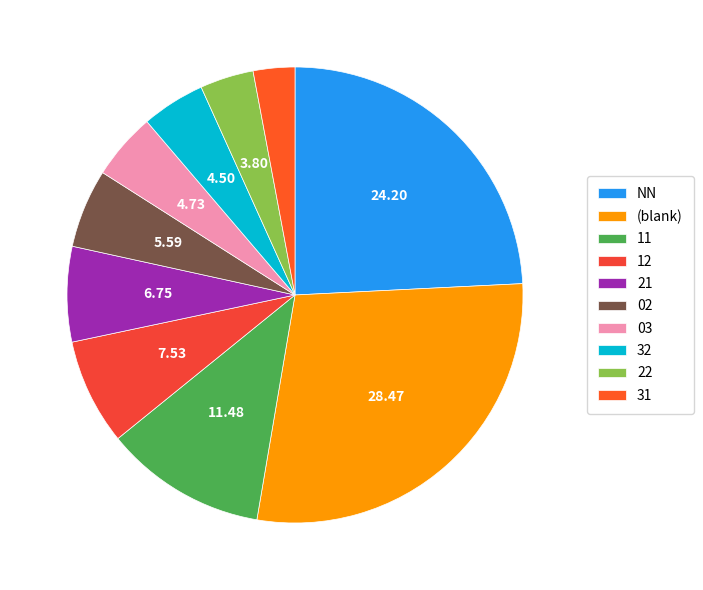

Which slice is the smallest?

31